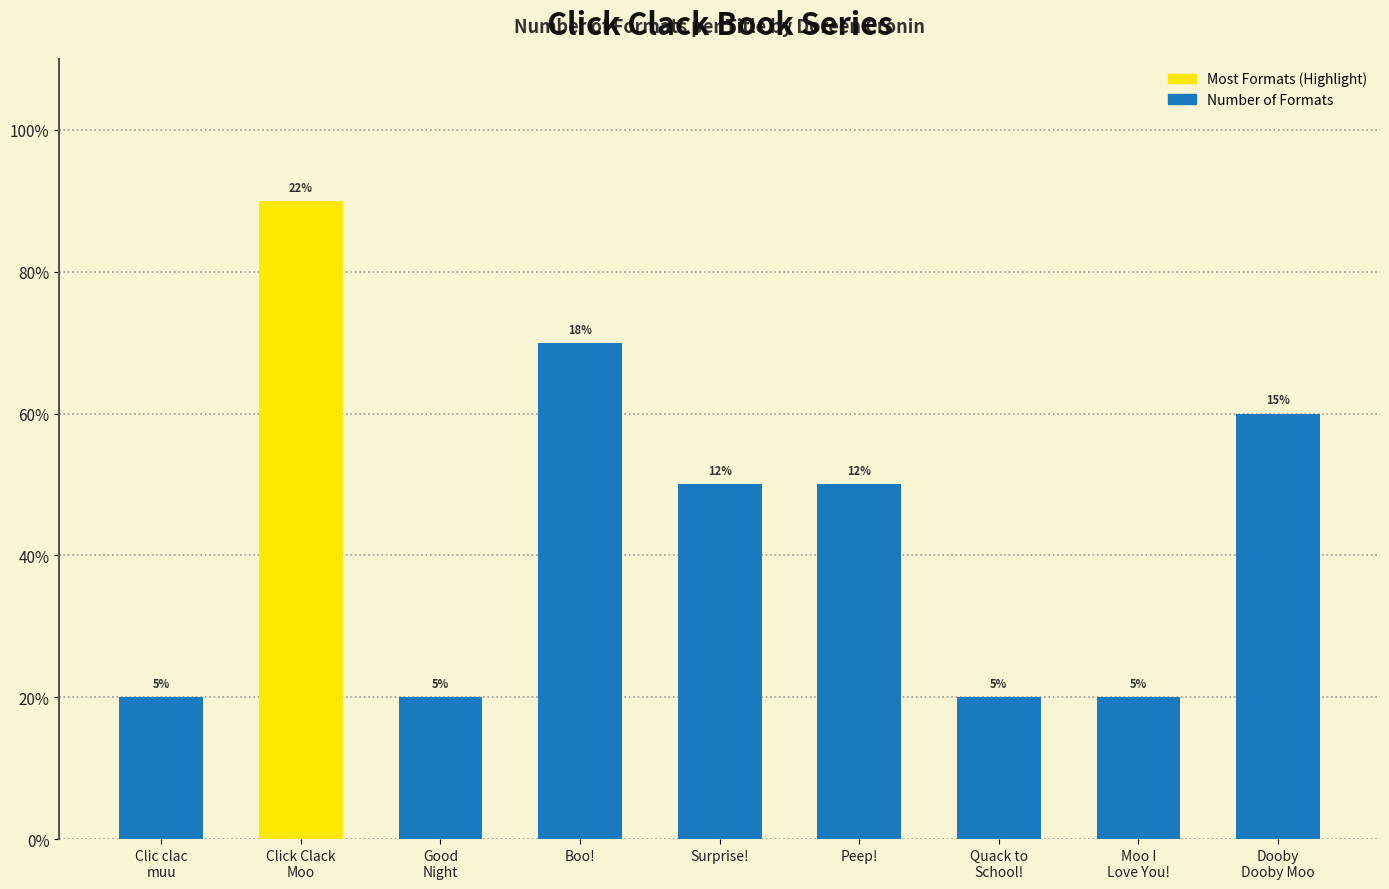

Are the bars horizontal?

No